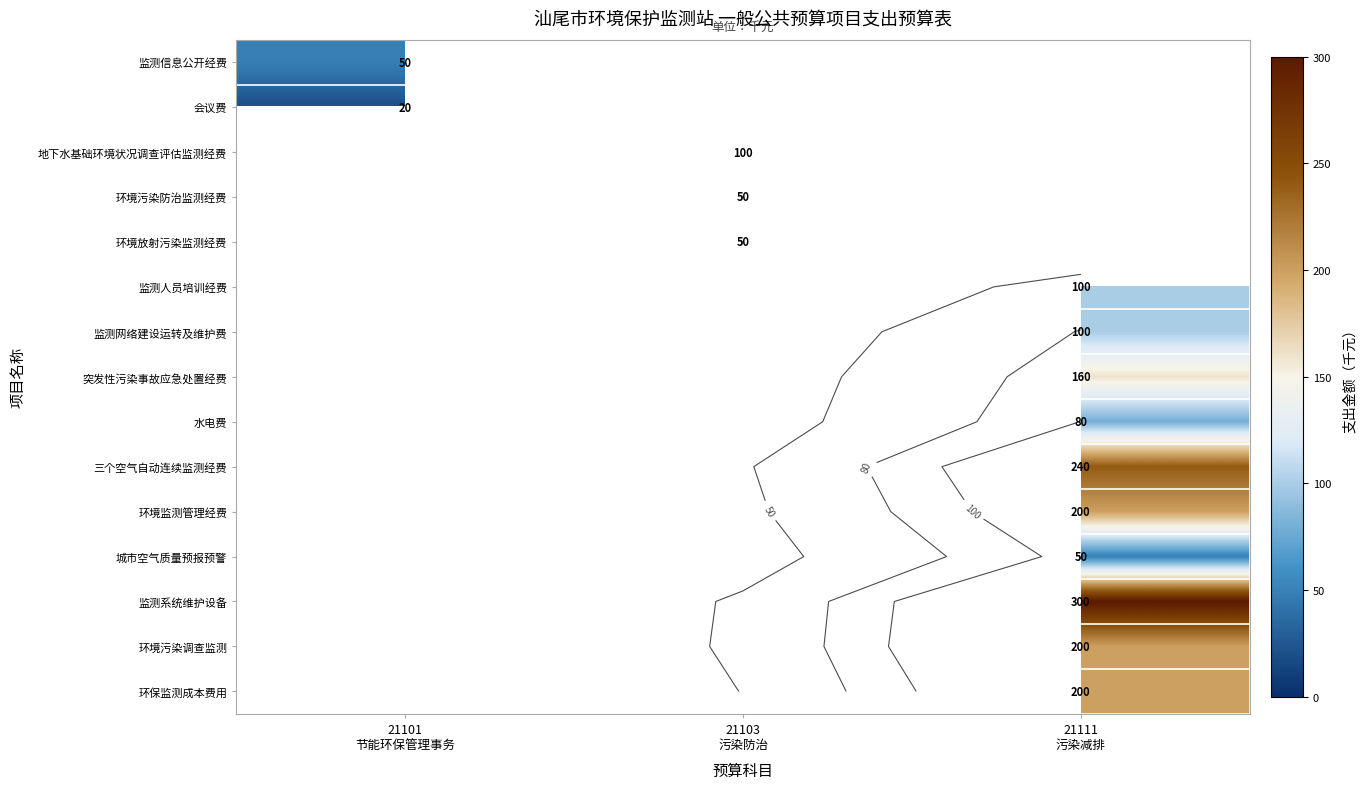

At how many categories does at least one series exceed 137?

1